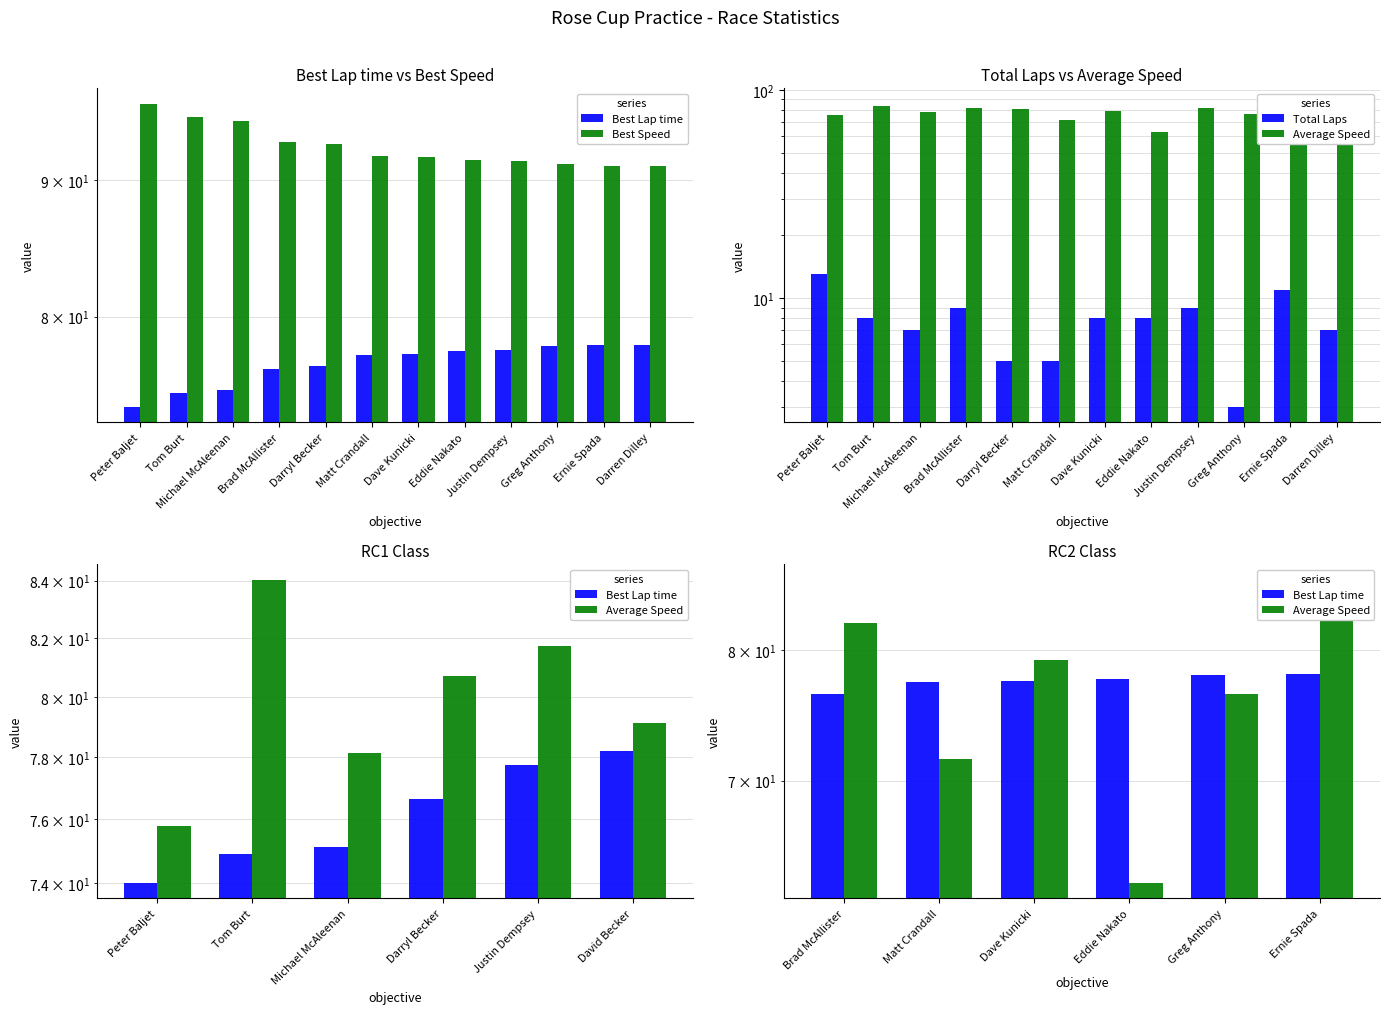

Count the Total Laps values in the range 7 to 9.

7